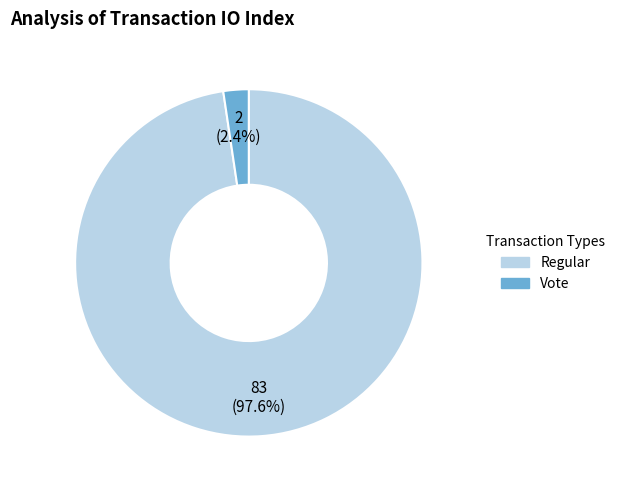

Which slice is the smallest?

Vote